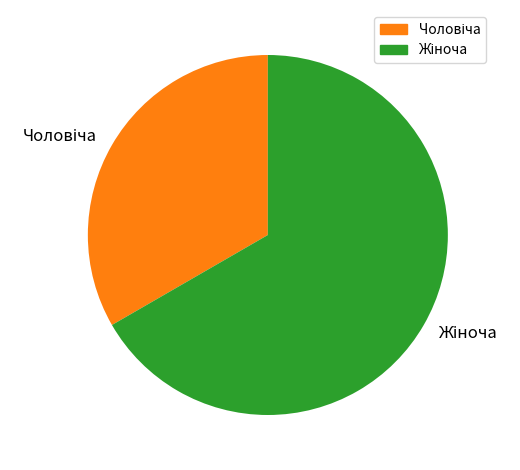

Is there any slice that represents more than half of the pie?

Yes